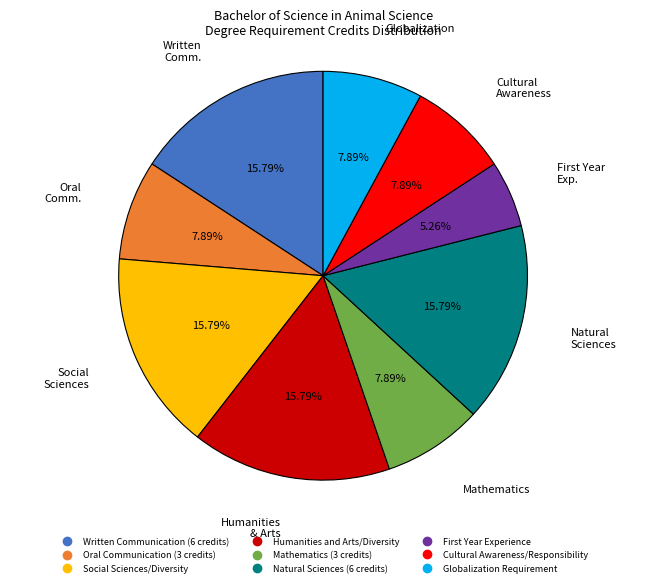

Approximately how many times larger is the value at Cultural Awareness/Responsibility compared to Social Sciences/Diversity?

0.5